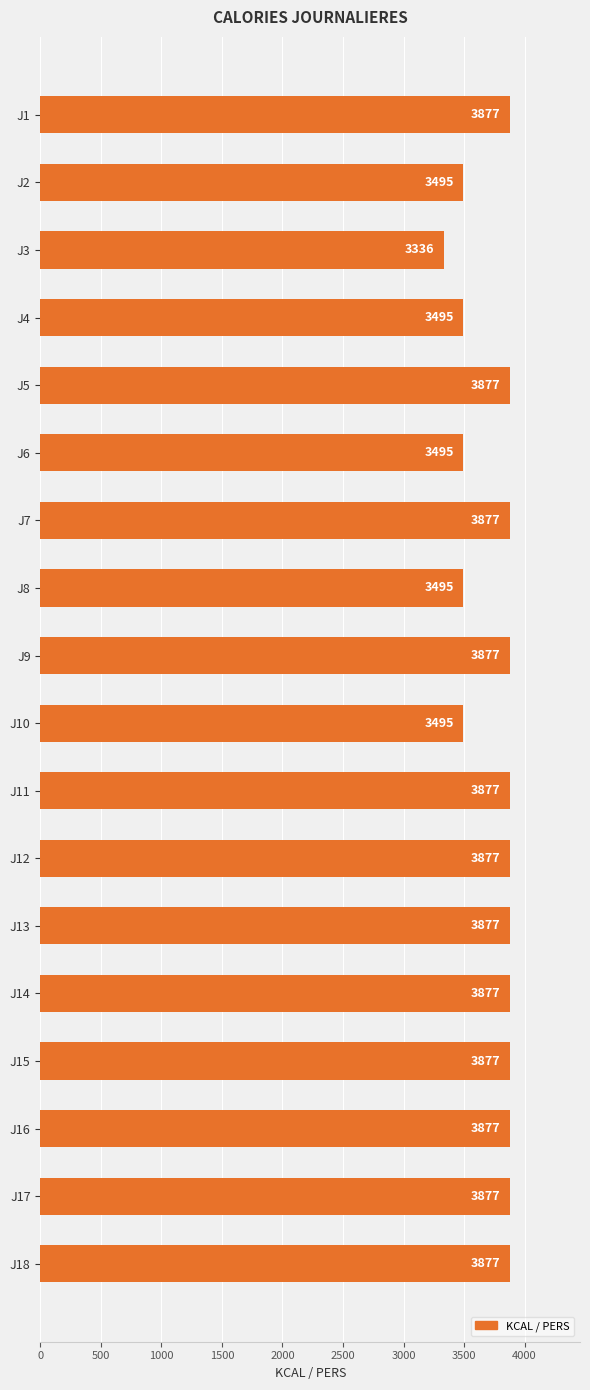

What is the change in value from J4 to J15?

+382